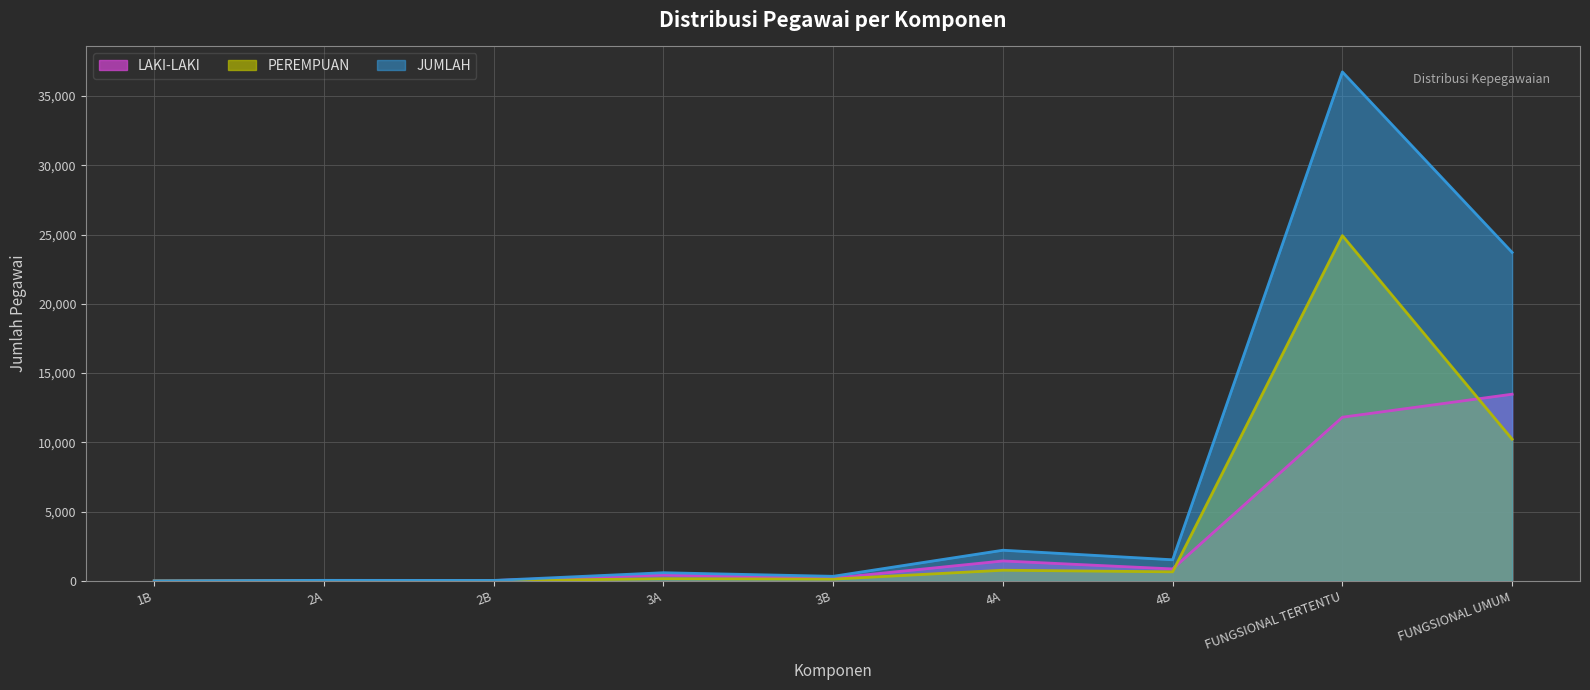

How many times do LAKI-LAKI and PEREMPUAN cross each other?

2